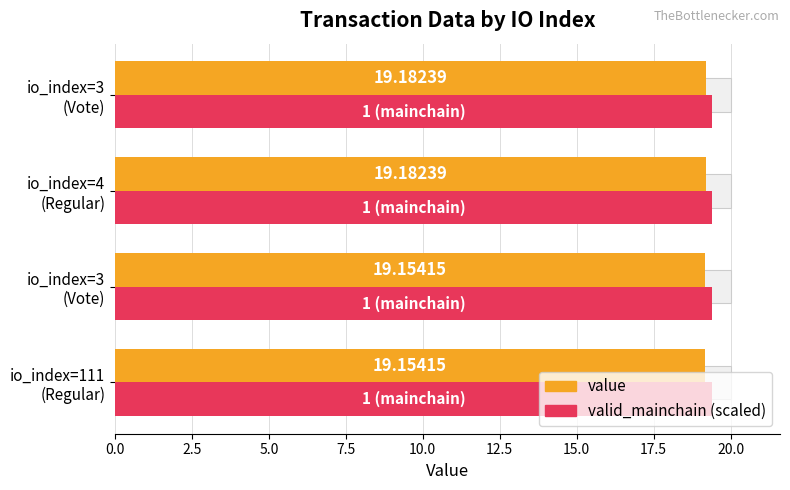

Does the chart contain stacked bars?

No